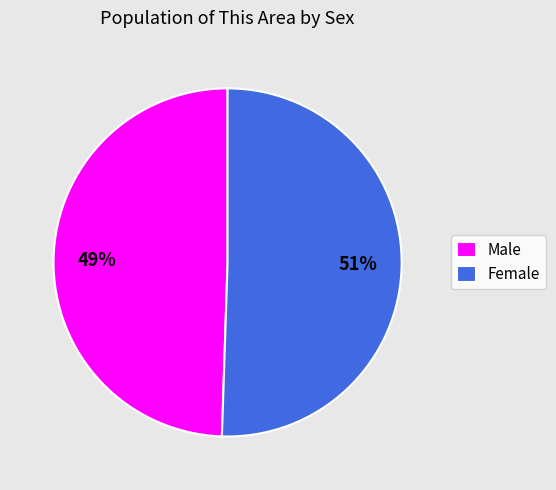

How many segments does this pie chart have?

2